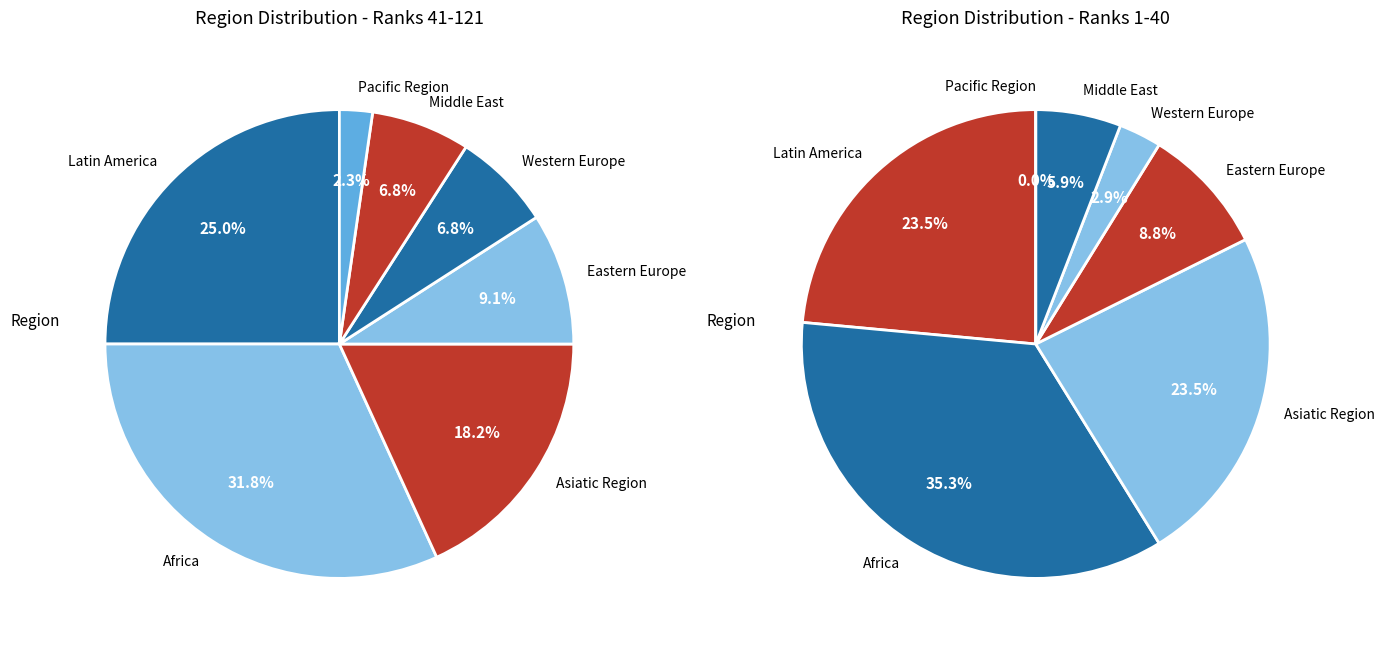

What is the largest slice in the pie chart?

Africa